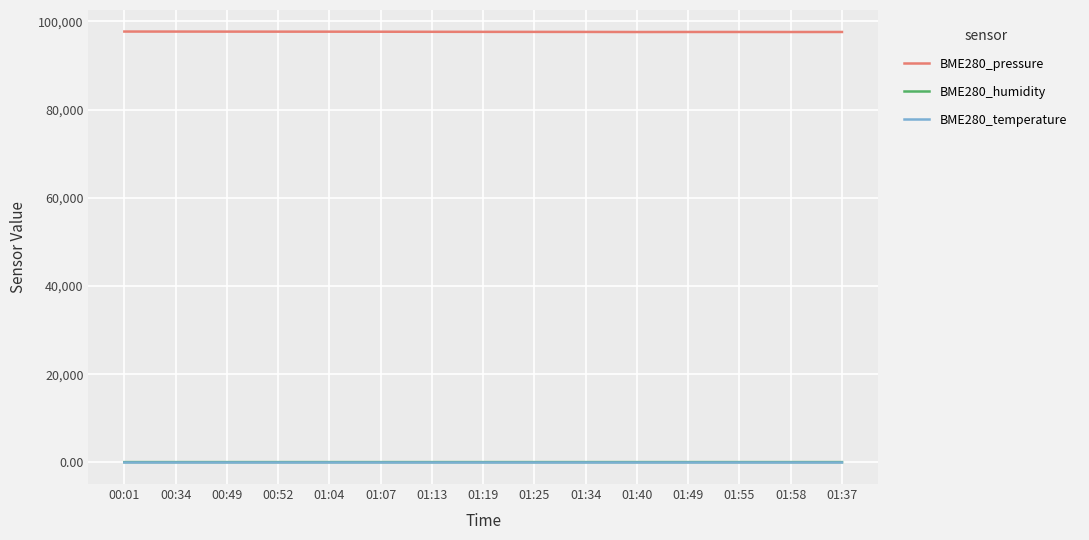

True or false: BME280_pressure and BME280_humidity intersect in this chart.

False